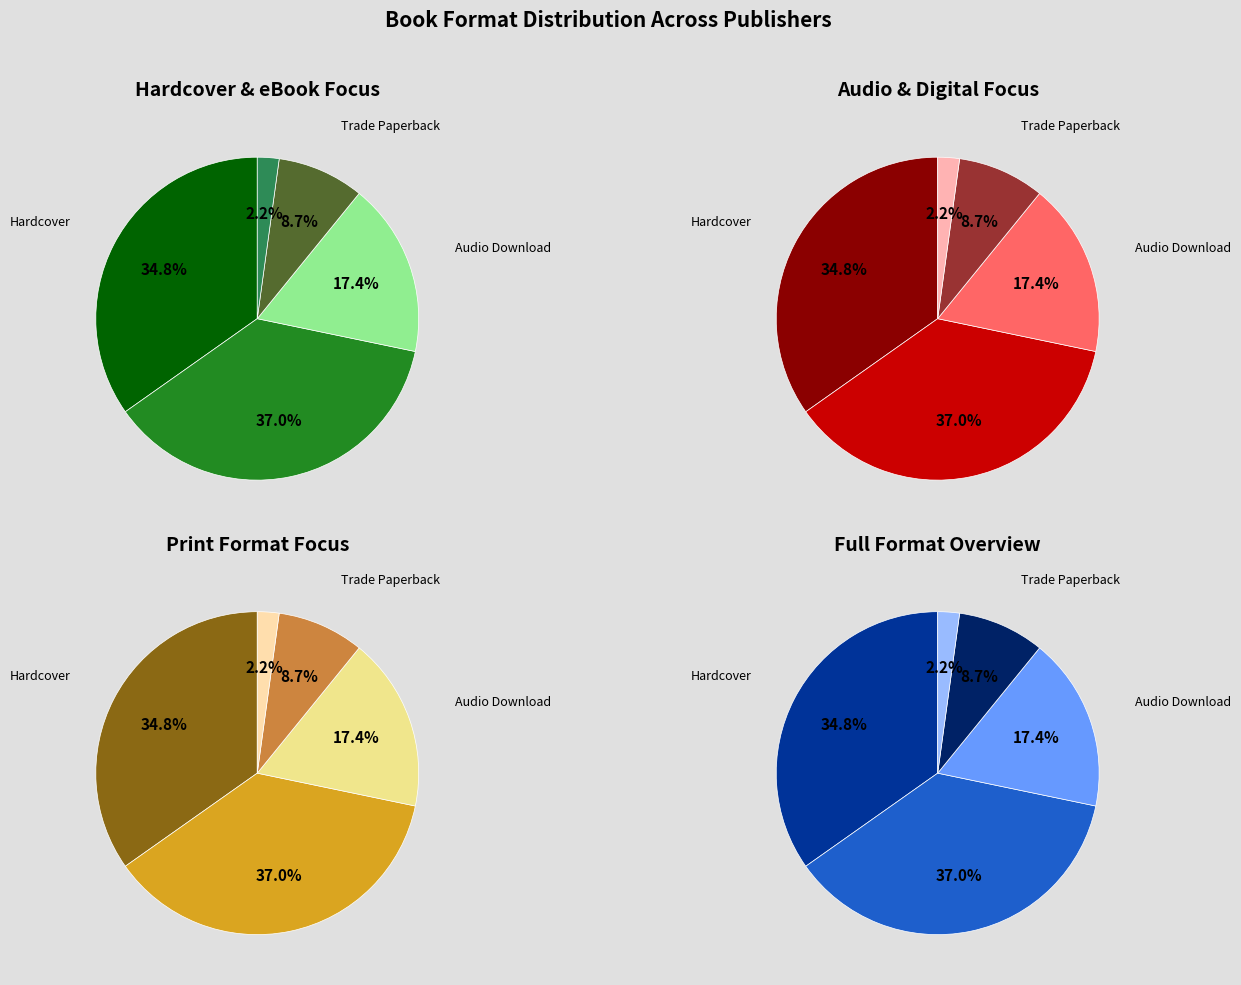

To the nearest percent, what percentage of the pie is eBook?

37%